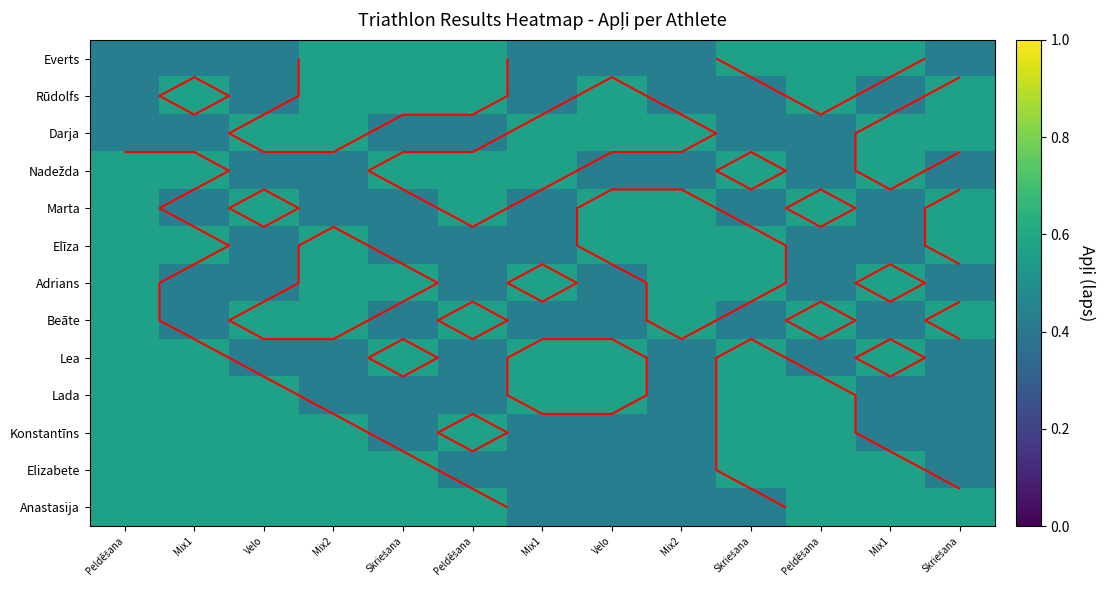

How many data points does each series have?

13